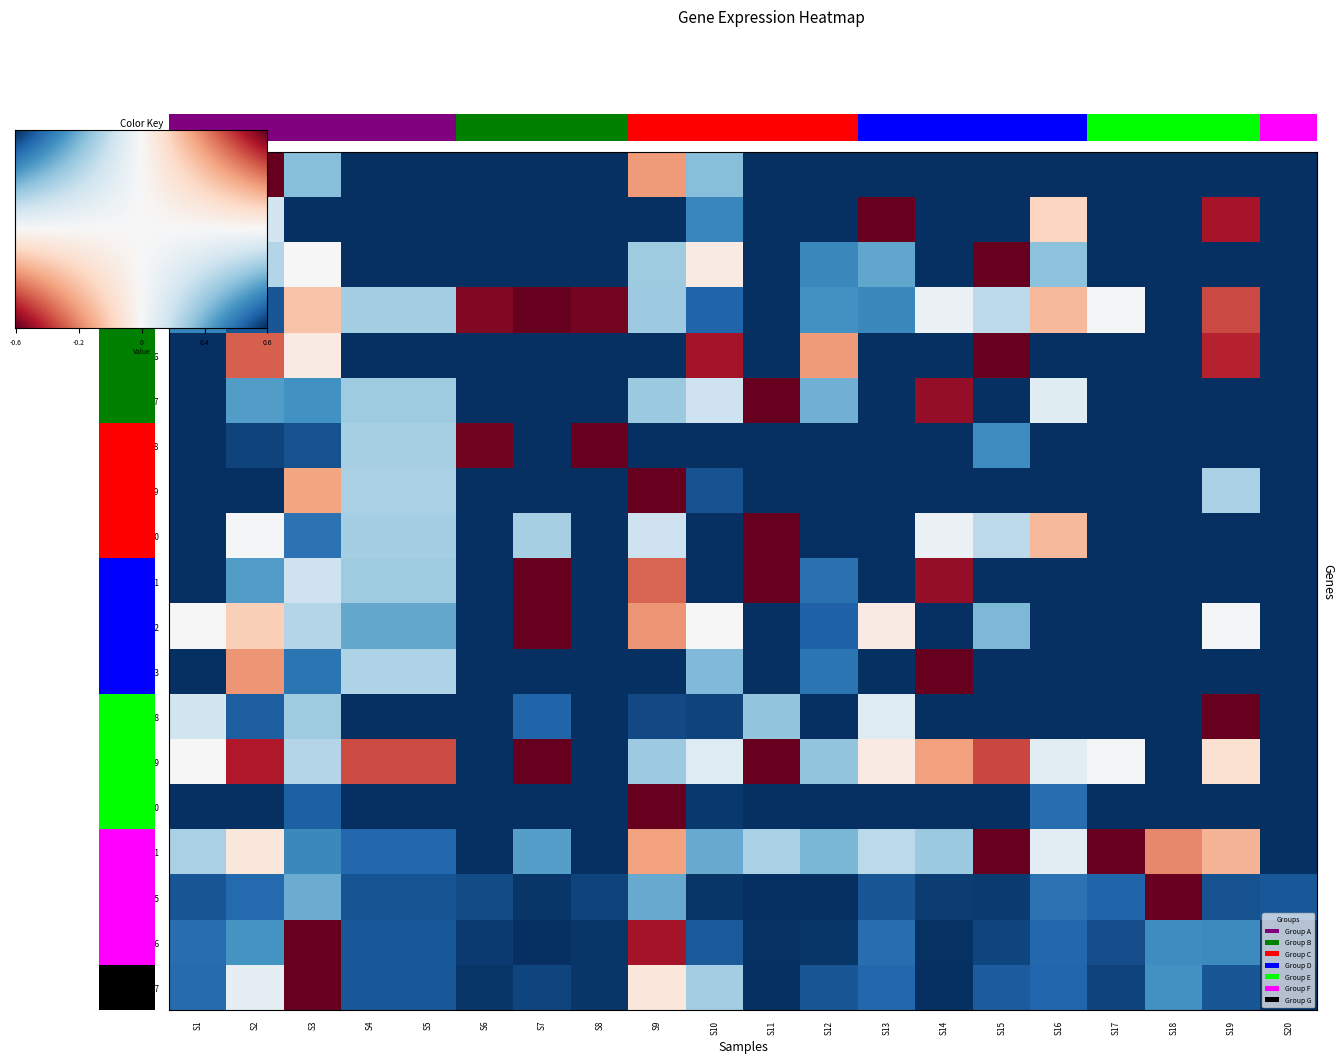

How many values in V11 are above zero?

4